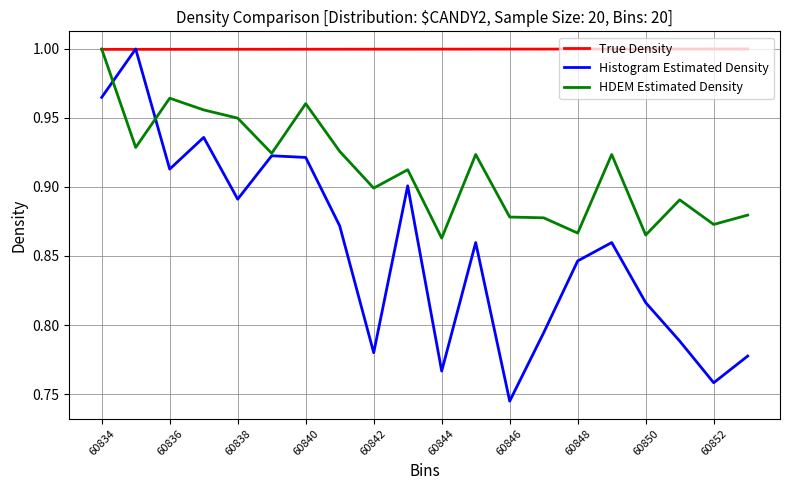

List the series in order of their overall mean, lowest first.

Histogram Estimated Density, HDEM Estimated Density, True Density